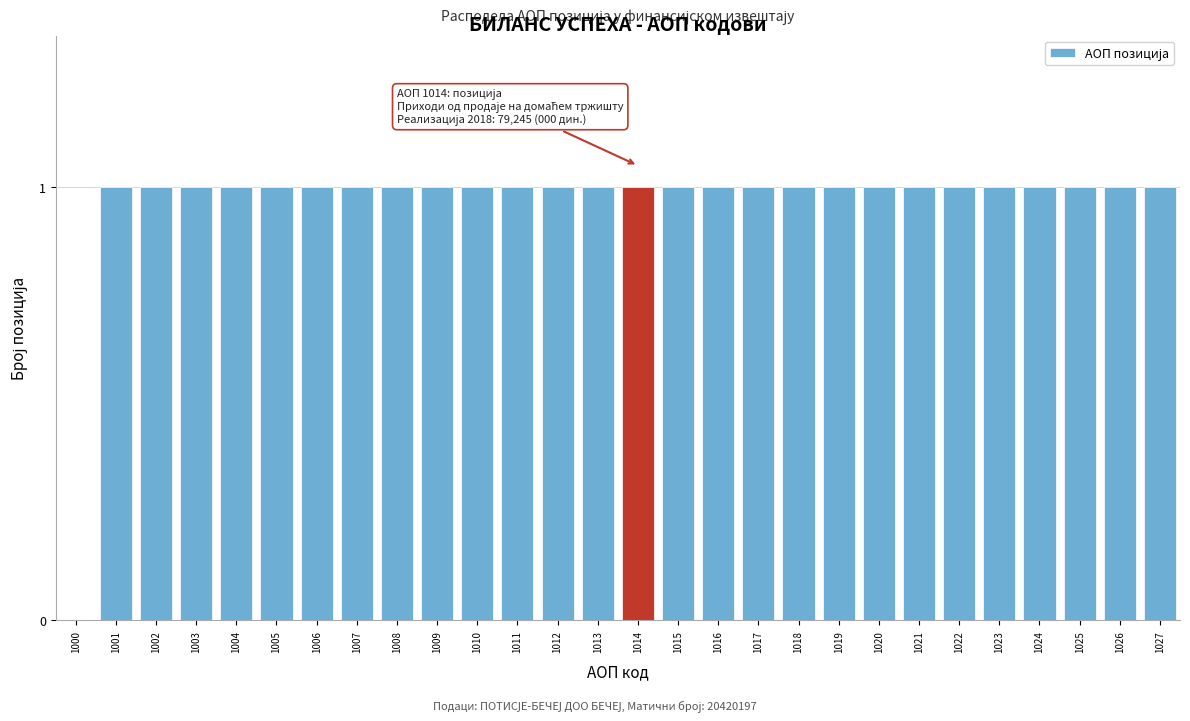

Reading right to left, transcribe all the data shown in this chart.

1027=1	1026=1	1025=1	1024=1	1023=1	1022=1	1021=1	1020=1	1019=1	1018=1	1017=1	1016=1	1015=1	1014=1	1013=1	1012=1	1011=1	1010=1	1009=1	1008=1	1007=1	1006=1	1005=1	1004=1	1003=1	1002=1	1001=1	1000=0